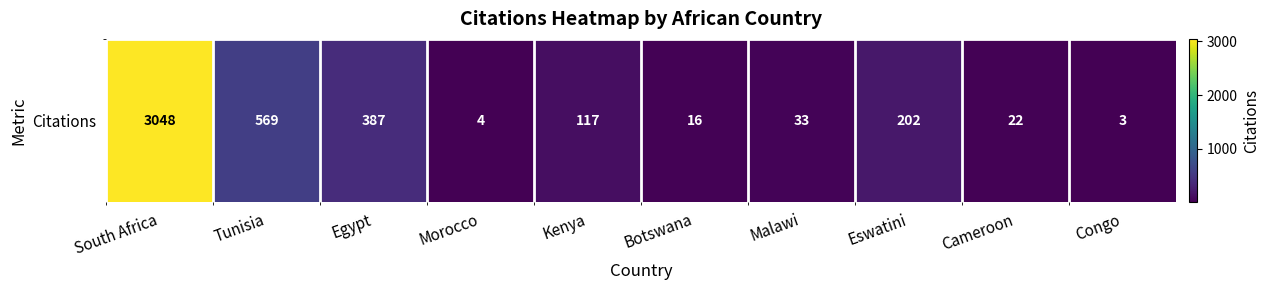

How many series are shown in this chart?

1